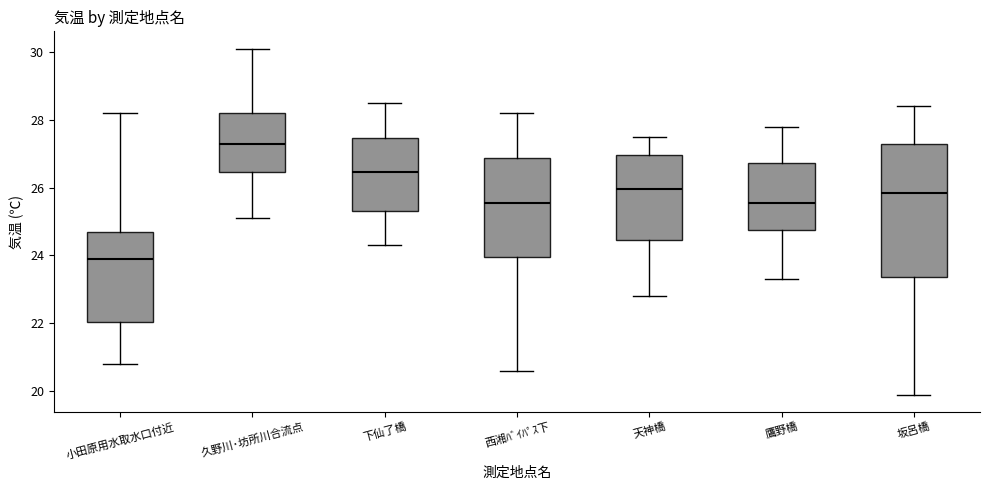

Where does the median line of the box for 久野川･坊所川合流点 sit on the y-axis? The values are not printed on the chart, so give them approximately, as read against the axis.

27.4